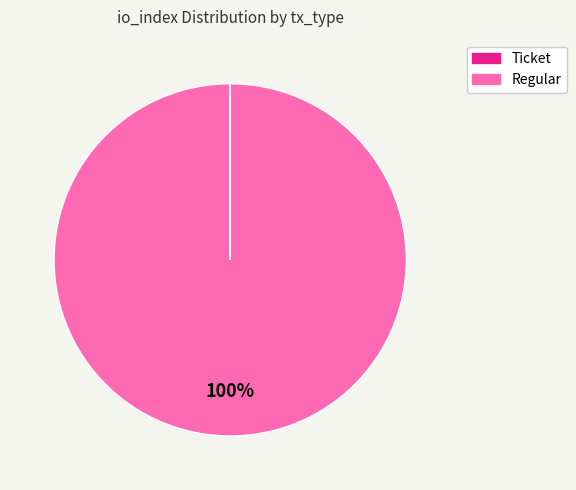

True or false: Regular accounts for 100% of the total.

True